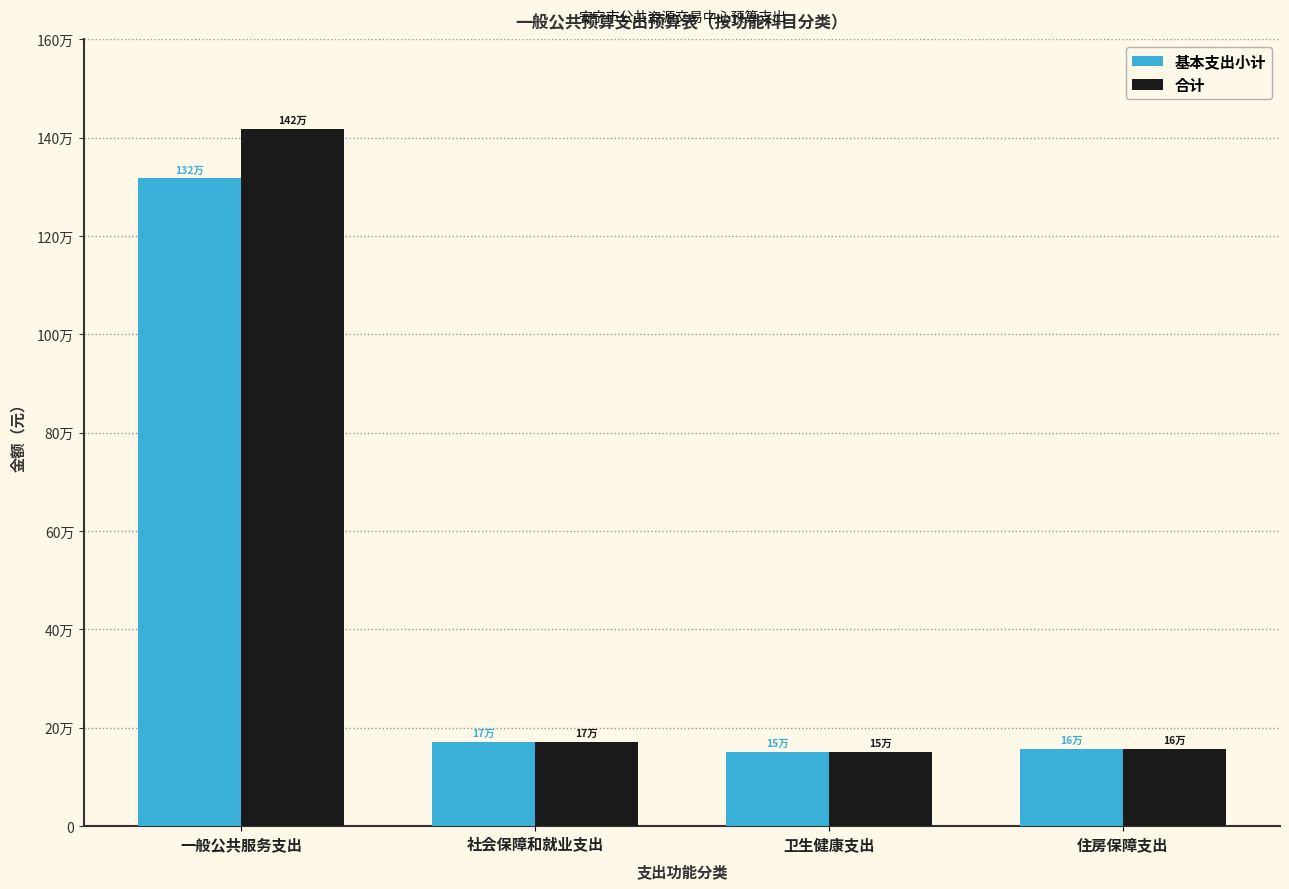

Which series has the largest range (max minus min)?

合计